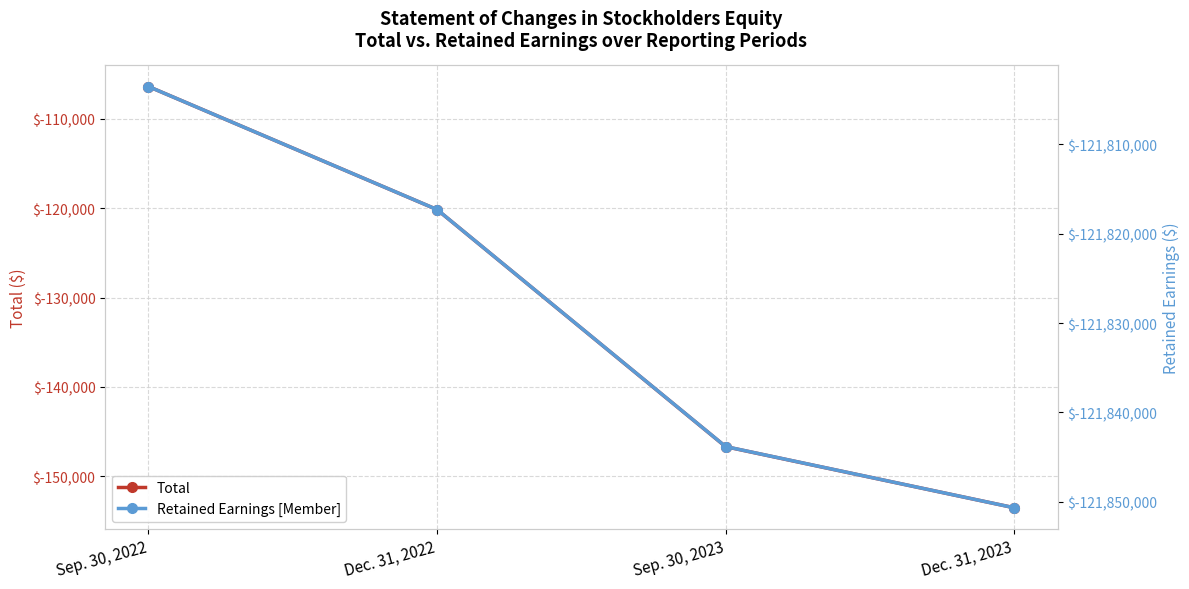

List the series in order of their overall mean, highest first.

Total, Retained Earnings [Member]